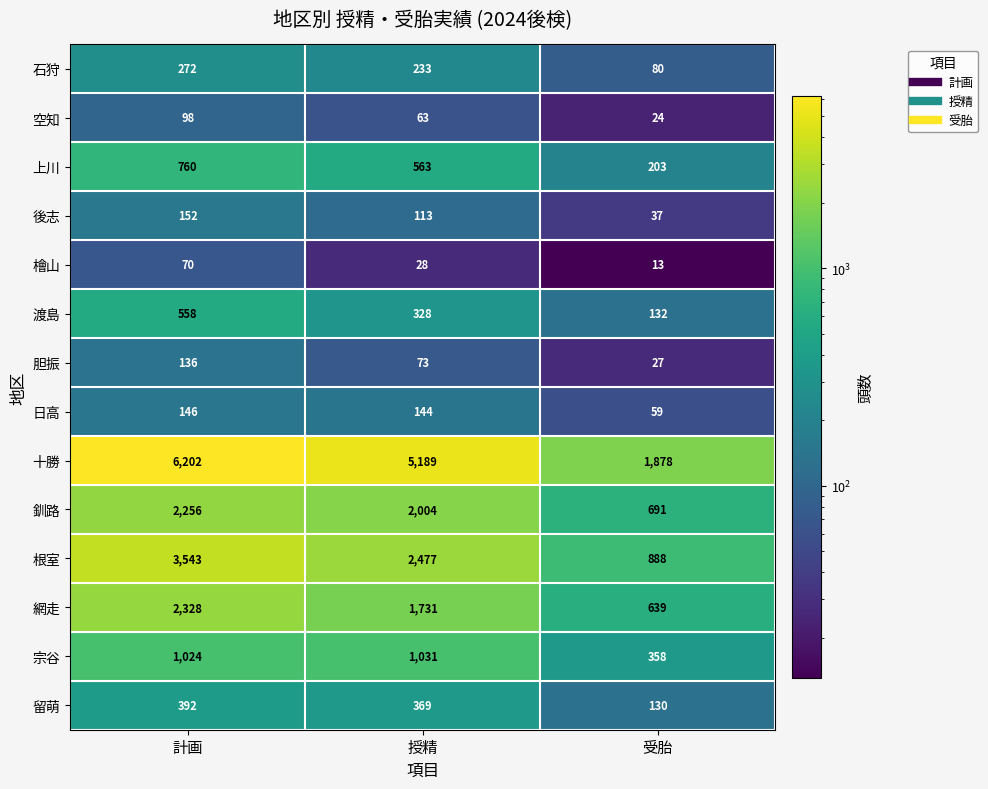

True or false: 空知 has a value of 98 at 計画.

True